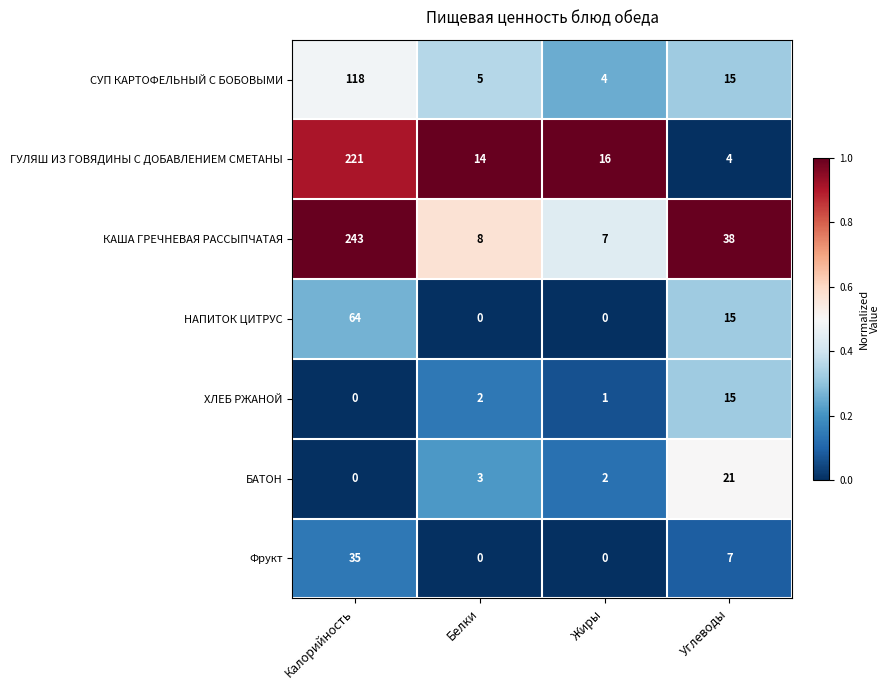

Where does the НАПИТОК ЦИТРУС series first go above 15?

Калорийность